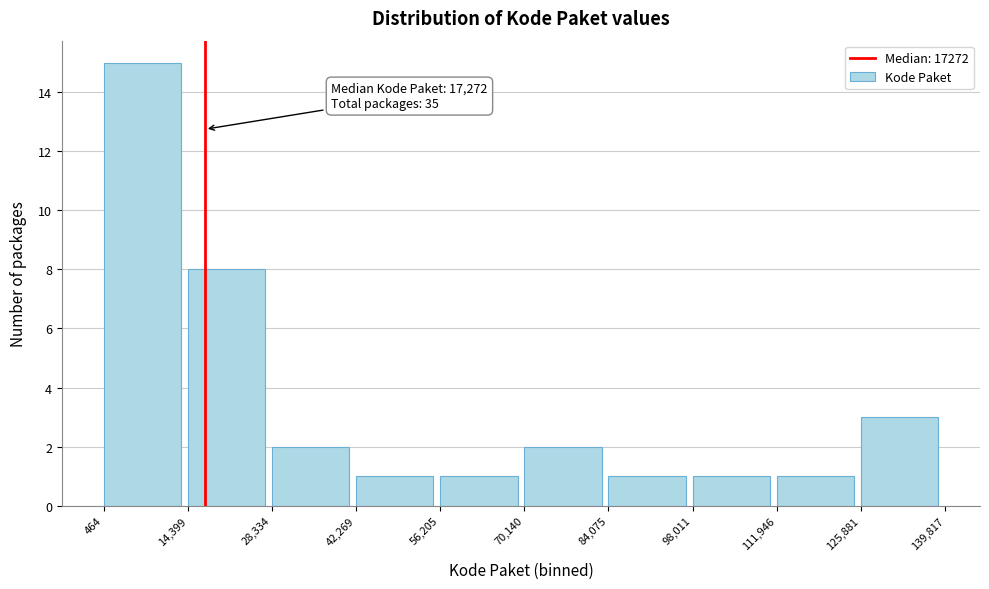

Over which range of the x-axis is the bar tallest?

464 to 14,399